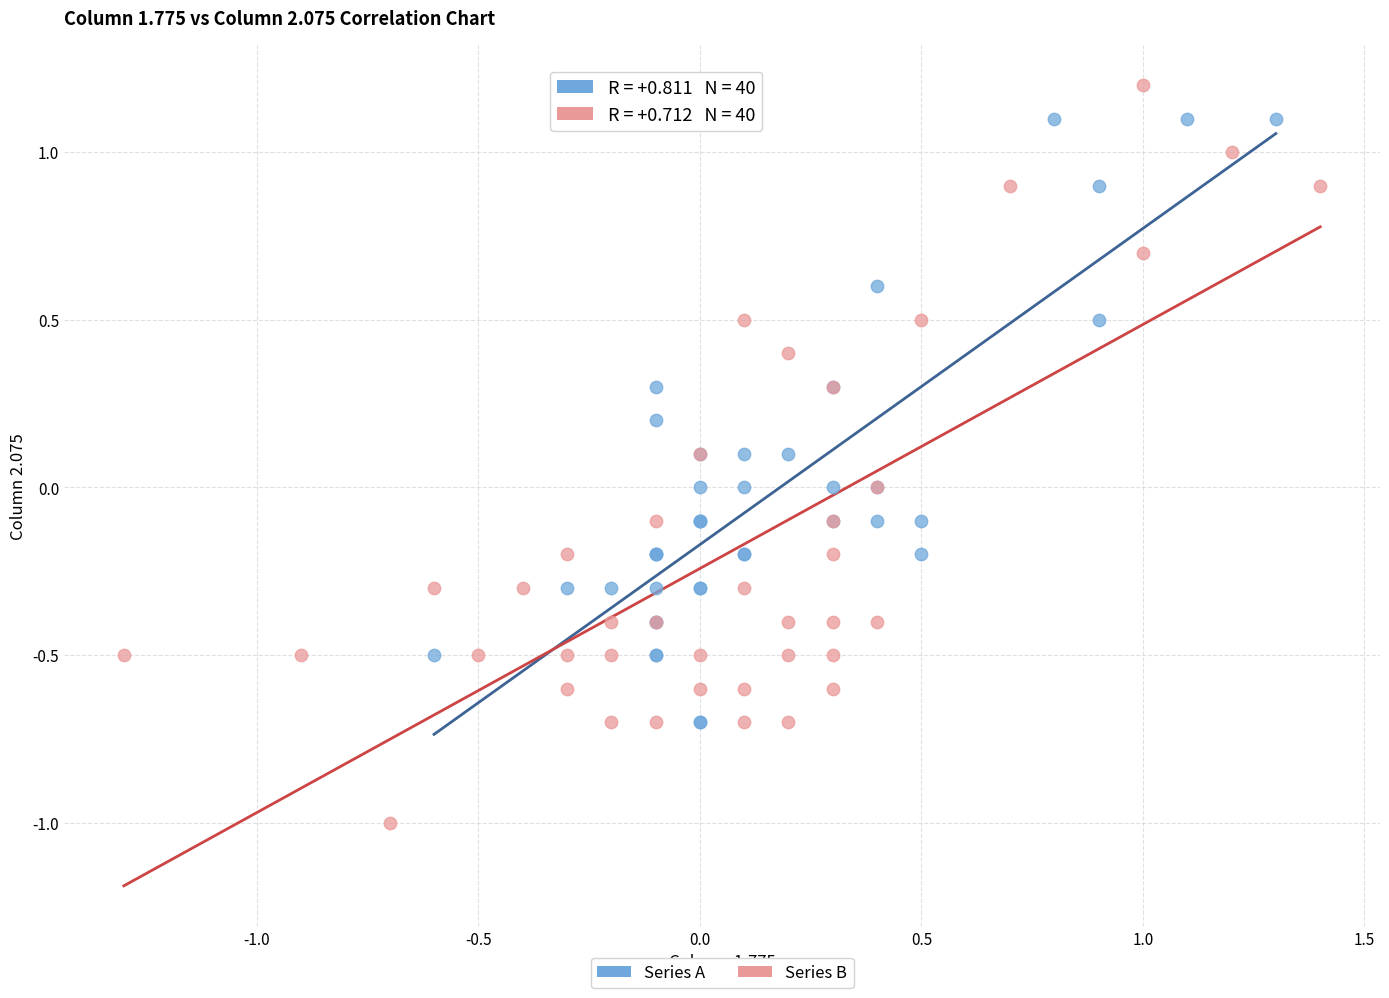

Which series has the largest Y range (max minus min)?

Series B